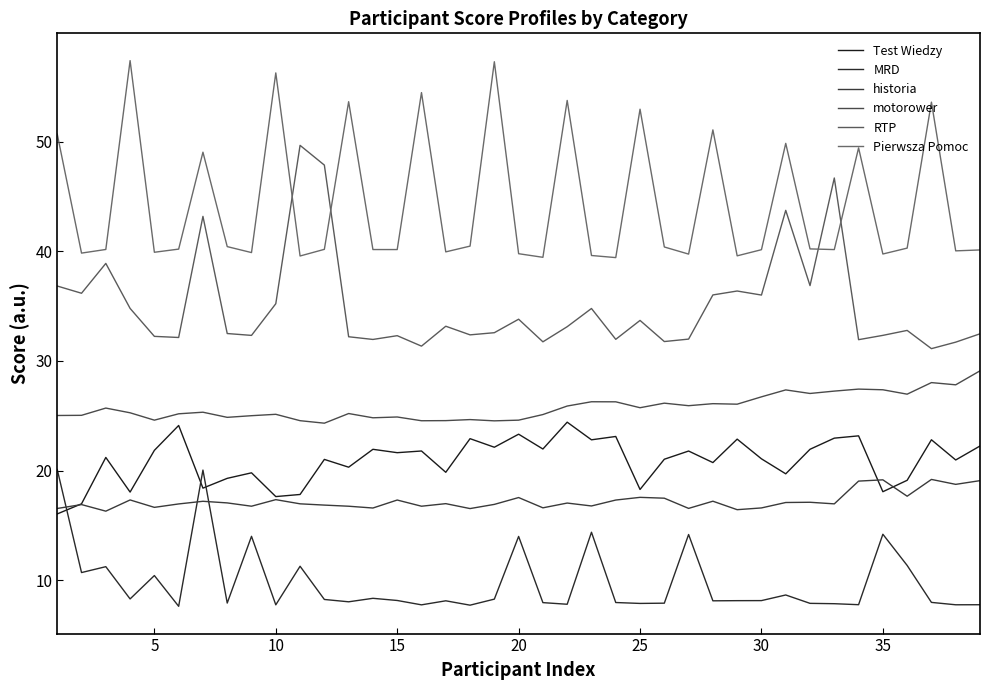

Which series has the largest total across all categories?

Pierwsza Pomoc